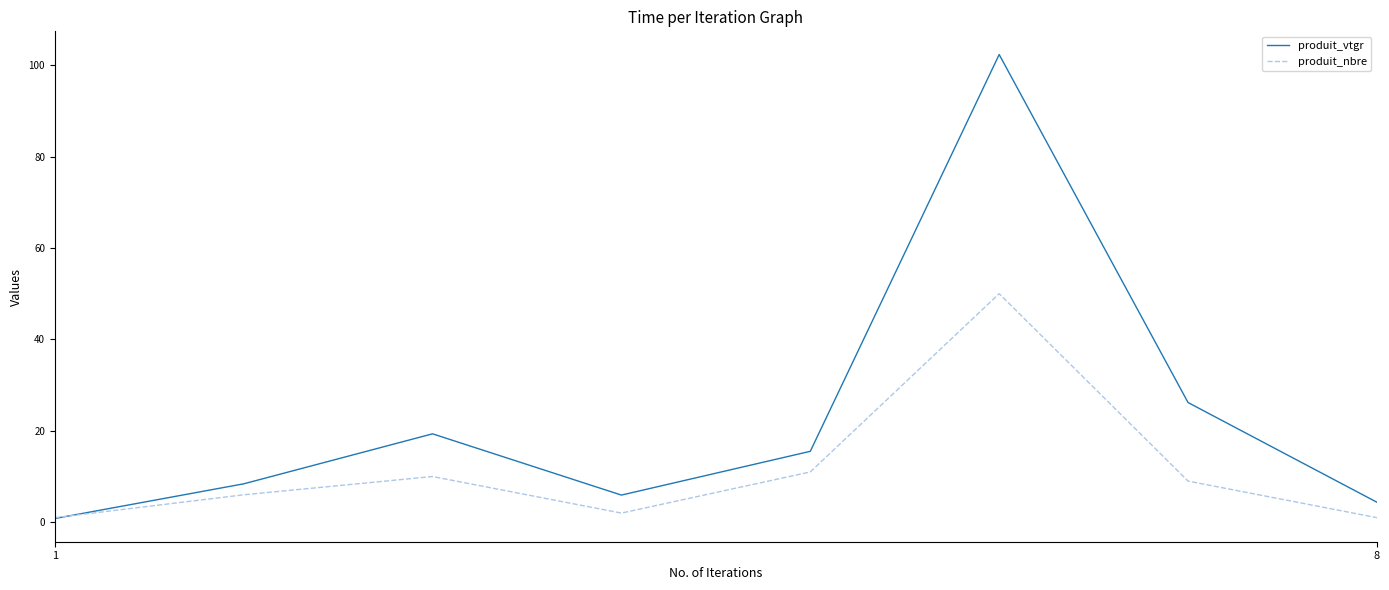

Which series has the largest range (max minus min)?

produit_vtgr